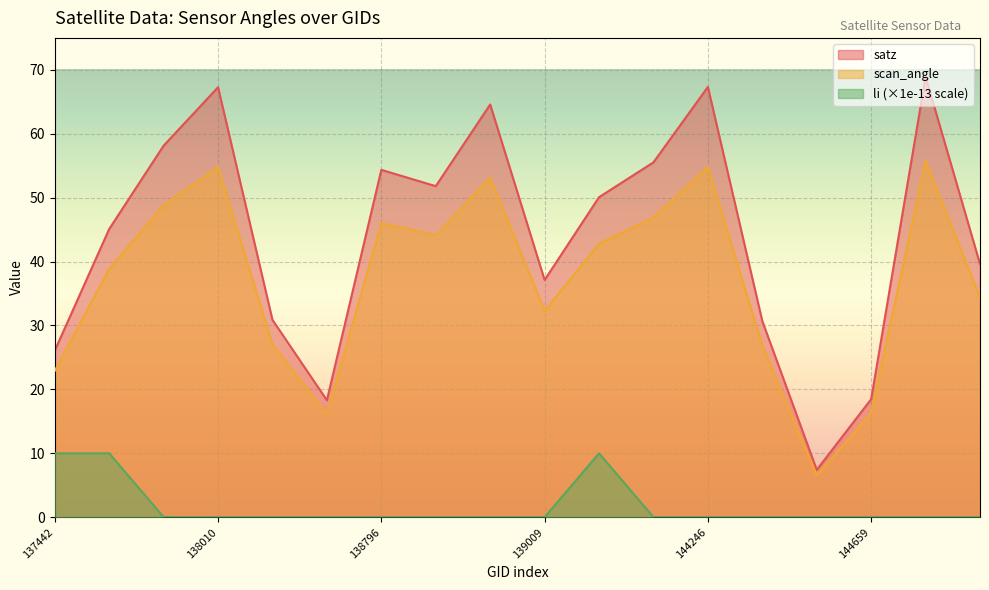

How many data points does each series have?

18